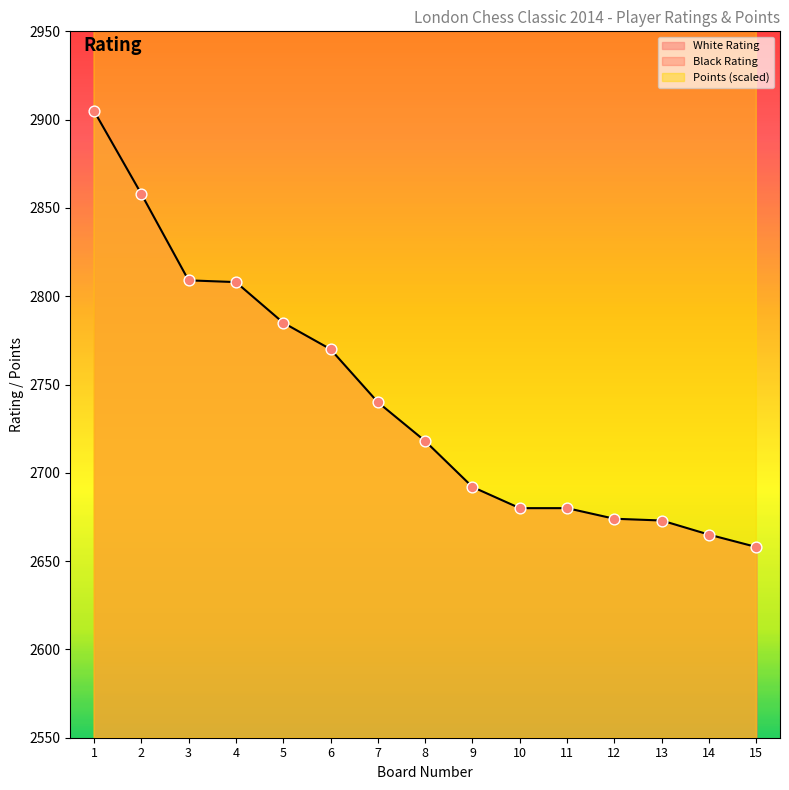

At which category is the sum across all series the highest?

1